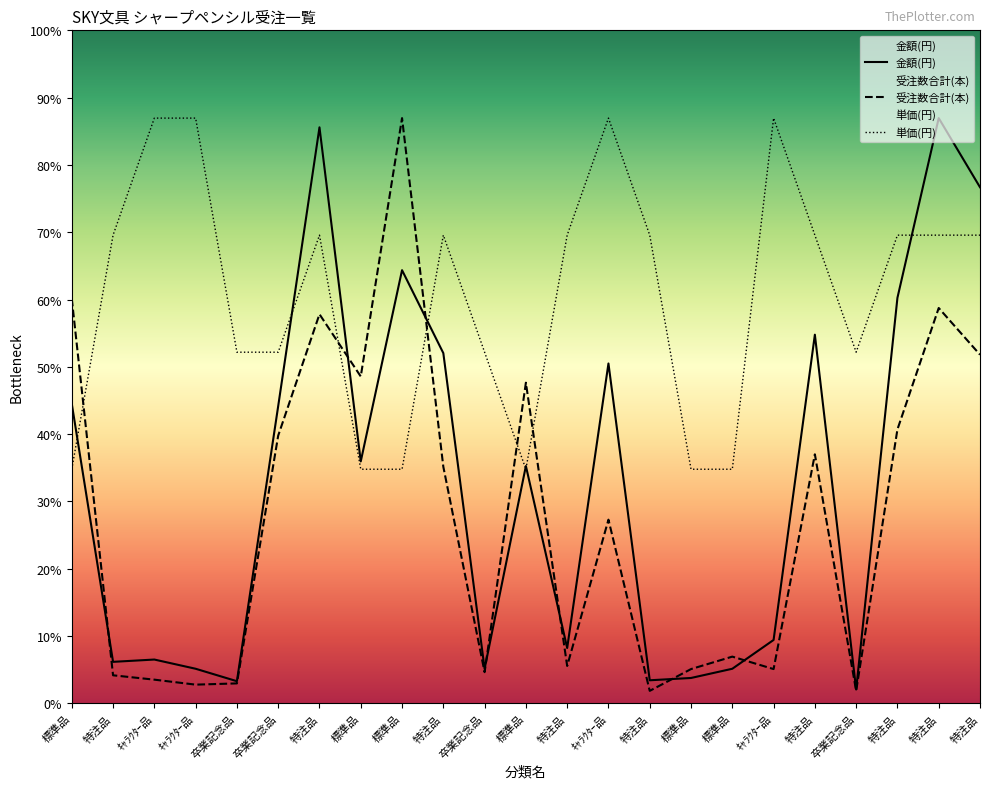

Is the value of 金額(円) at 標準品 greater than the value of 単価(円) at 卒業記念品?

No